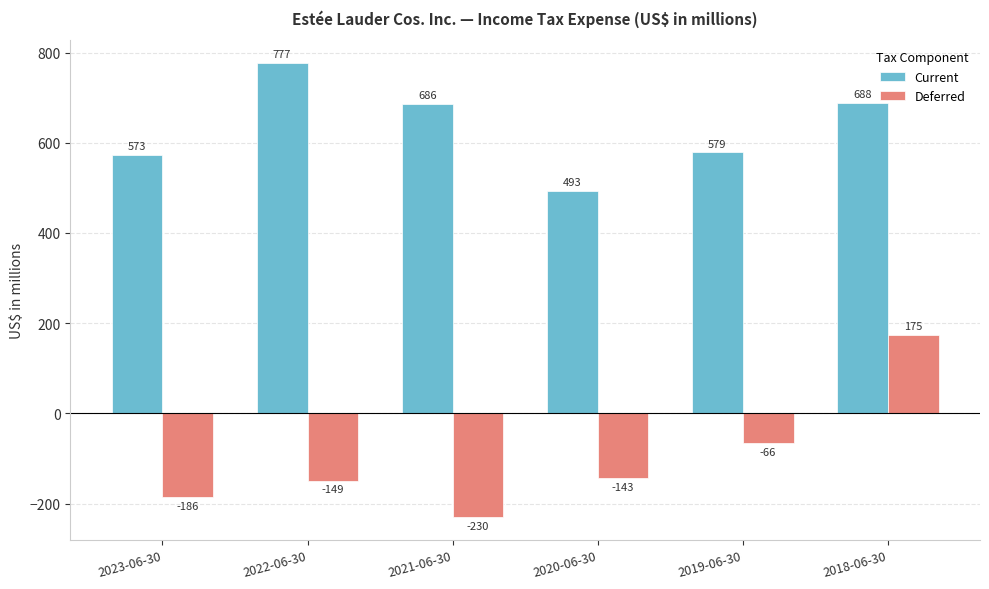

What are all the series names shown in the legend?

Current, Deferred